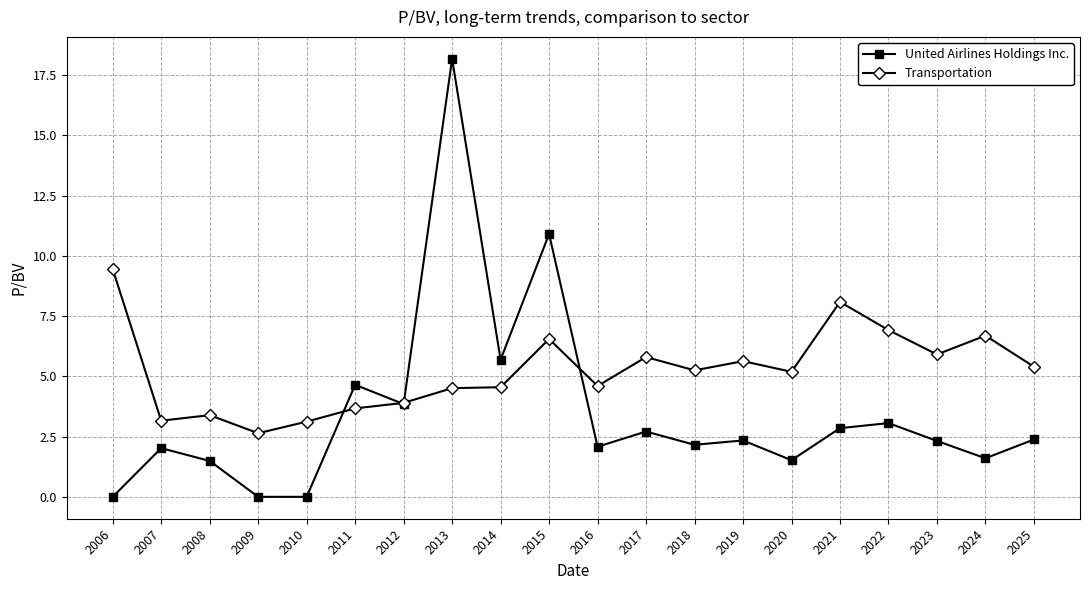

True or false: United Airlines Holdings Inc. has more than 2 points higher than both neighbors.

True